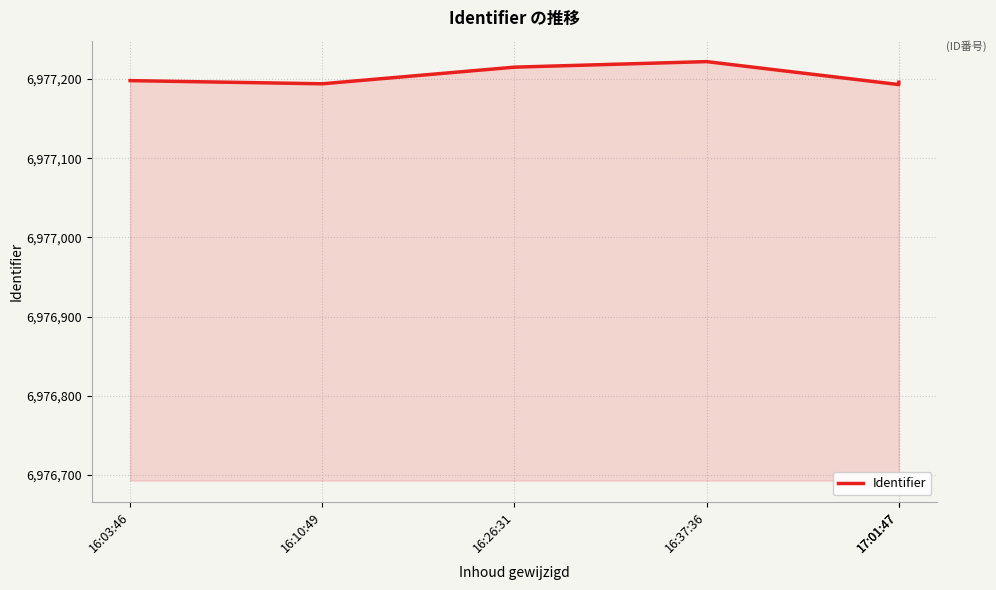

At which category does the chart reach its minimum across all series?

17:01:47